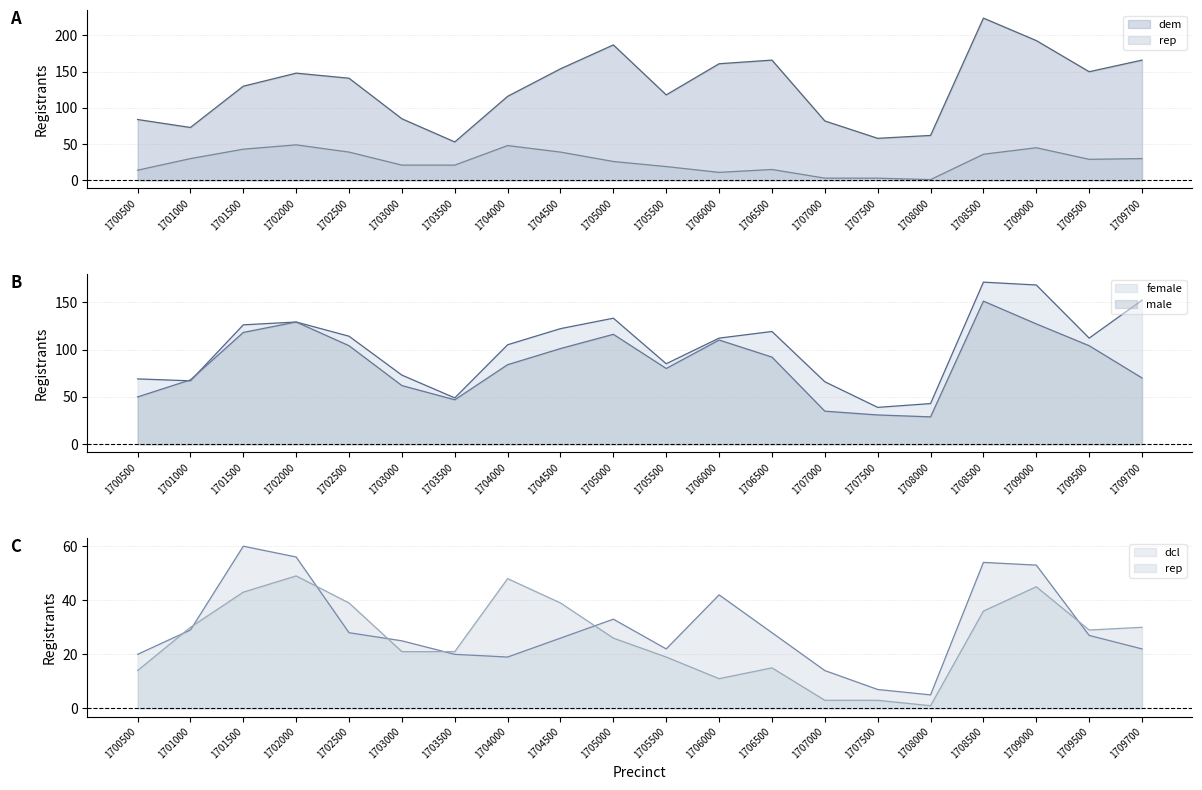

At which category is the sum across all series the highest?

1708500